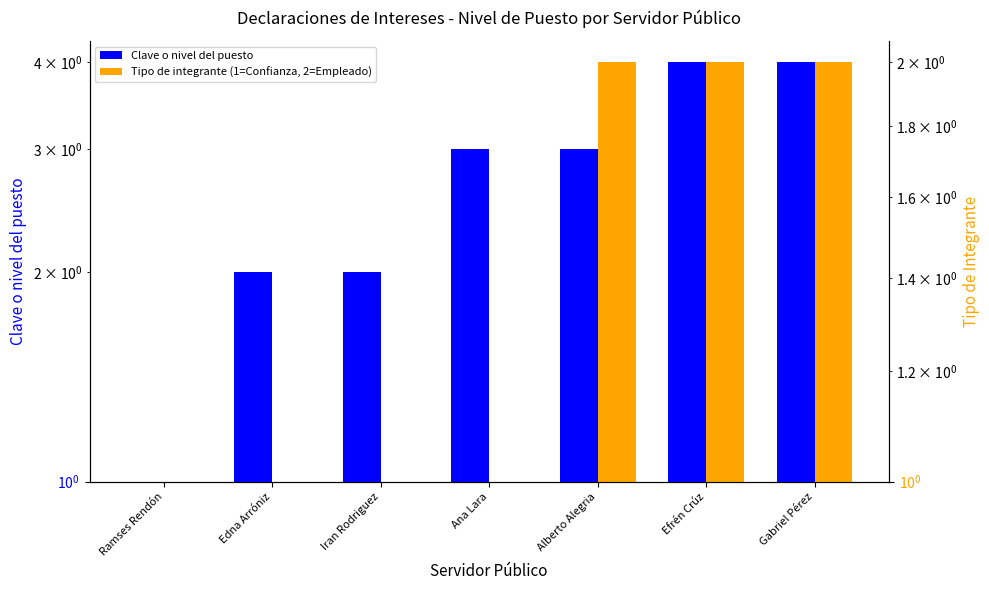

Which has a higher value, Iran Rodriguez or Ramses Rendón?

Iran Rodriguez